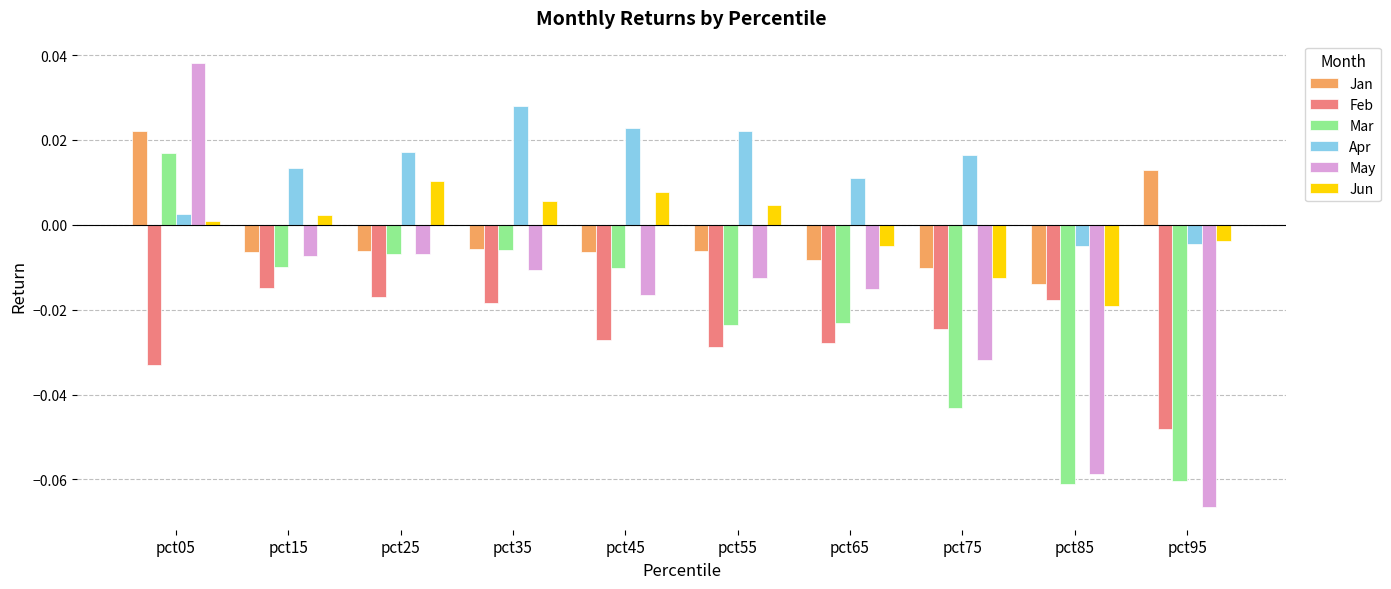

Is it true that Jun equals -0.0 at pct85?

True